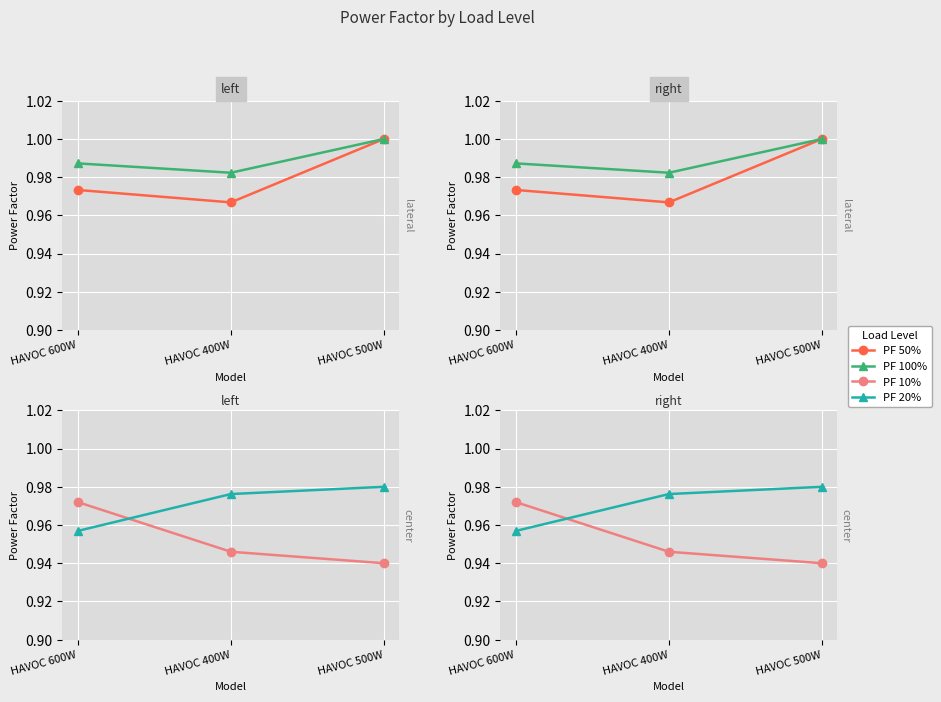

Reading right to left, list all the values displayed in this chart.

PF 50%: HAVOC 500W=1.0	HAVOC 400W=1.0	HAVOC 600W=1.0
PF 100%: HAVOC 500W=1.0	HAVOC 400W=1.0	HAVOC 600W=1.0
PF 10%: HAVOC 500W=0.9	HAVOC 400W=0.9	HAVOC 600W=1.0
PF 20%: HAVOC 500W=1.0	HAVOC 400W=1.0	HAVOC 600W=1.0